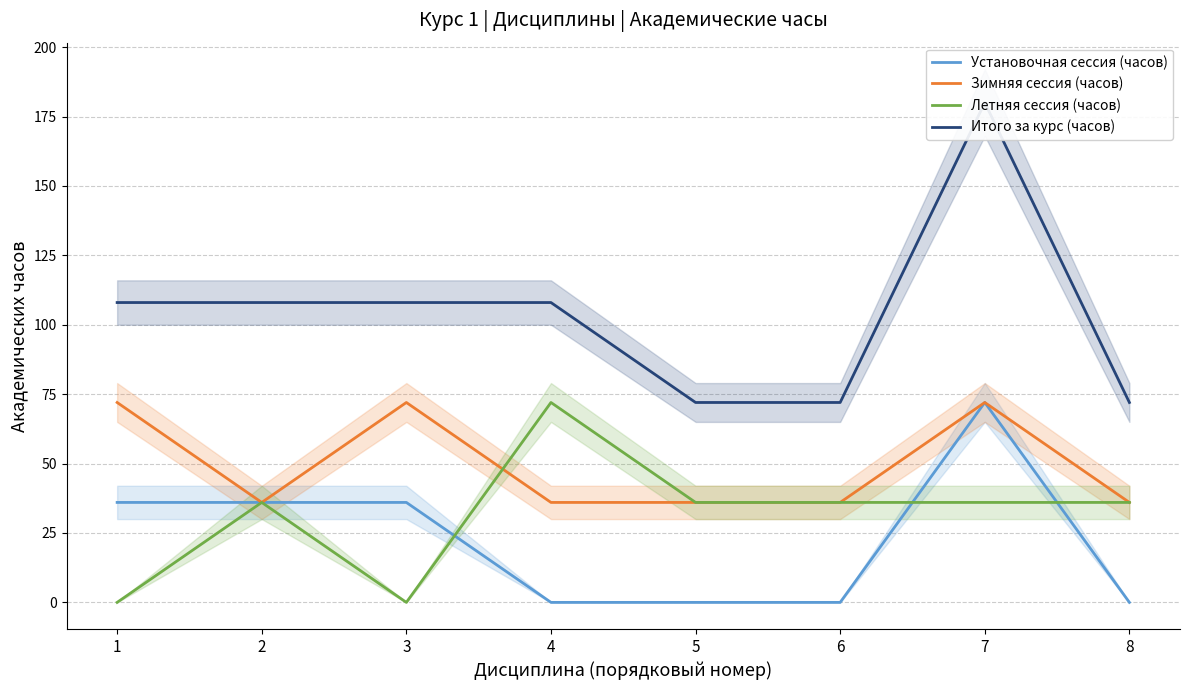

Reading left to right, what are all the values shown in this chart?

Установочная сессия (часов): 1=36	2=36	3=36	4=0	5=0	6=0	7=72	8=0
Зимняя сессия (часов): 1=72	2=36	3=72	4=36	5=36	6=36	7=72	8=36
Летняя сессия (часов): 1=0	2=36	3=0	4=72	5=36	6=36	7=36	8=36
Итого за курс (часов): 1=108	2=108	3=108	4=108	5=72	6=72	7=180	8=72